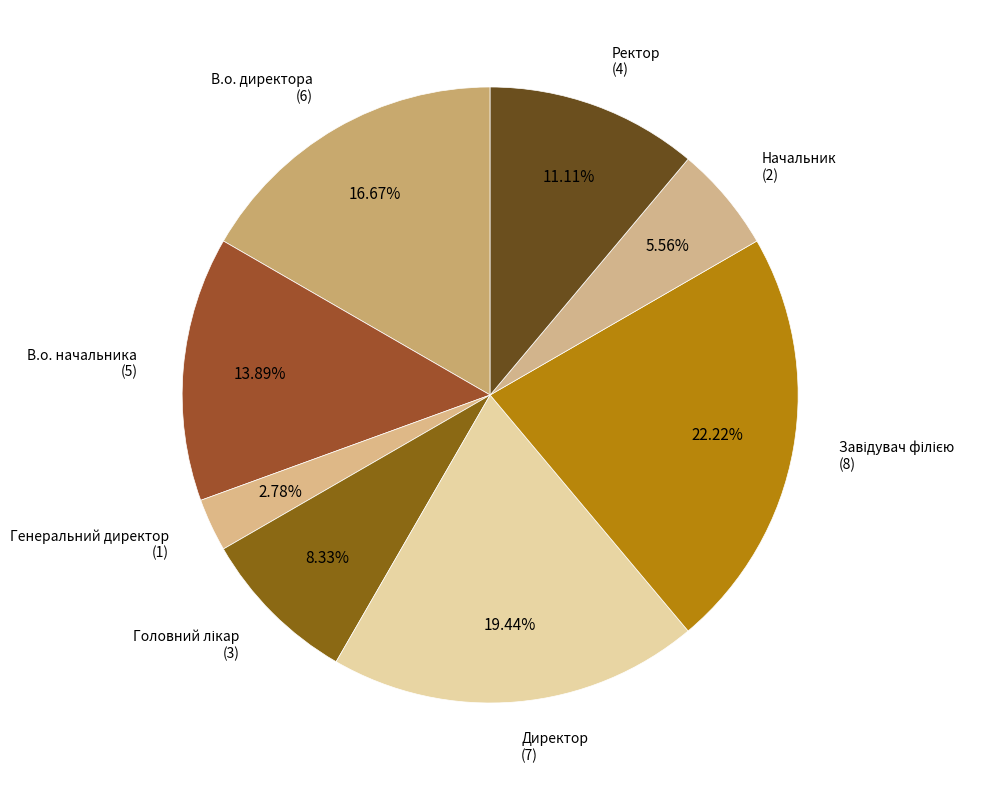

How many slices are in this pie chart?

8